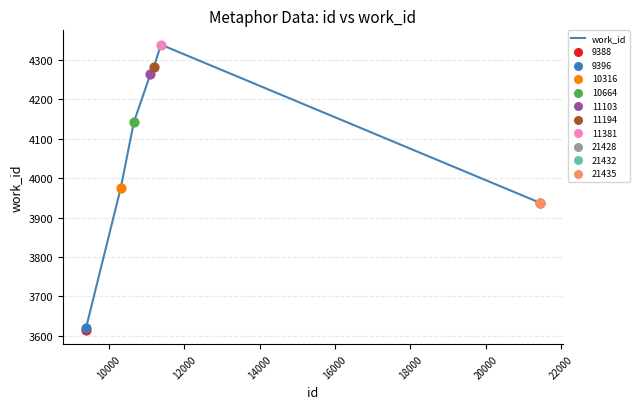

True or false: the data has more than 2 interior local peaks.

False